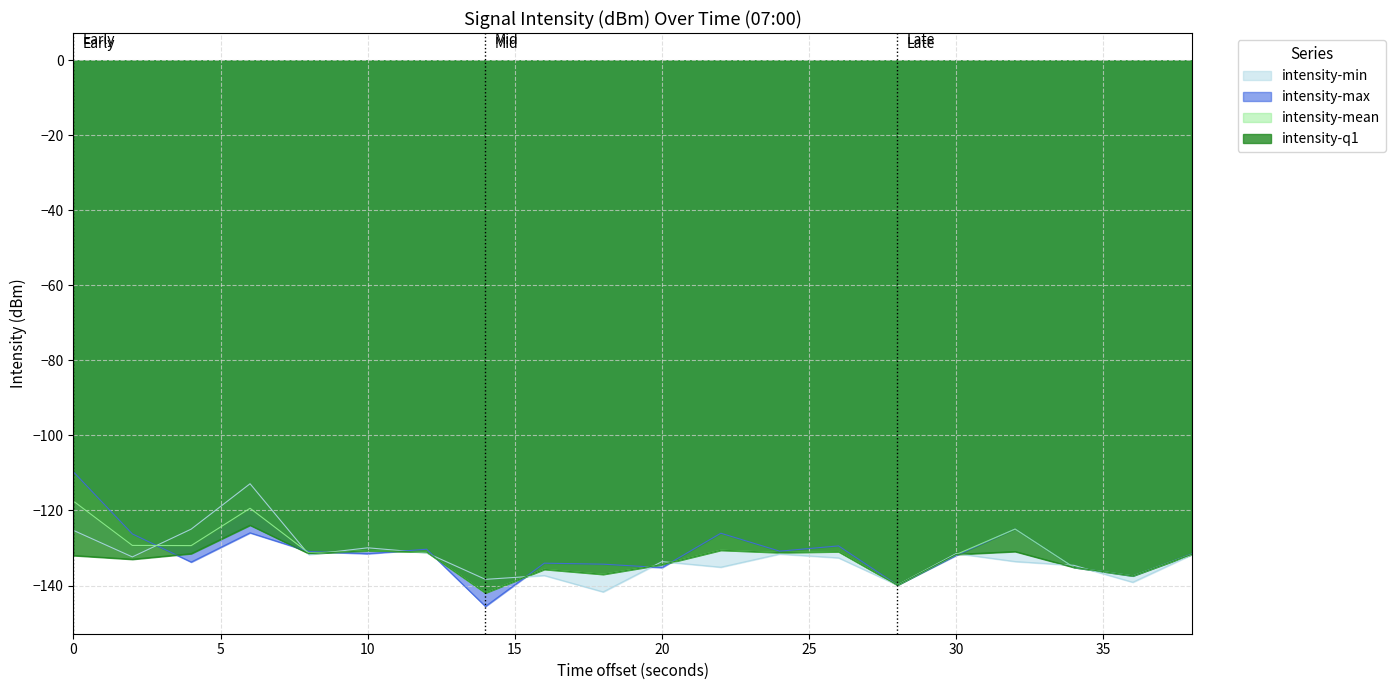

How many lines are shown in the chart?

4